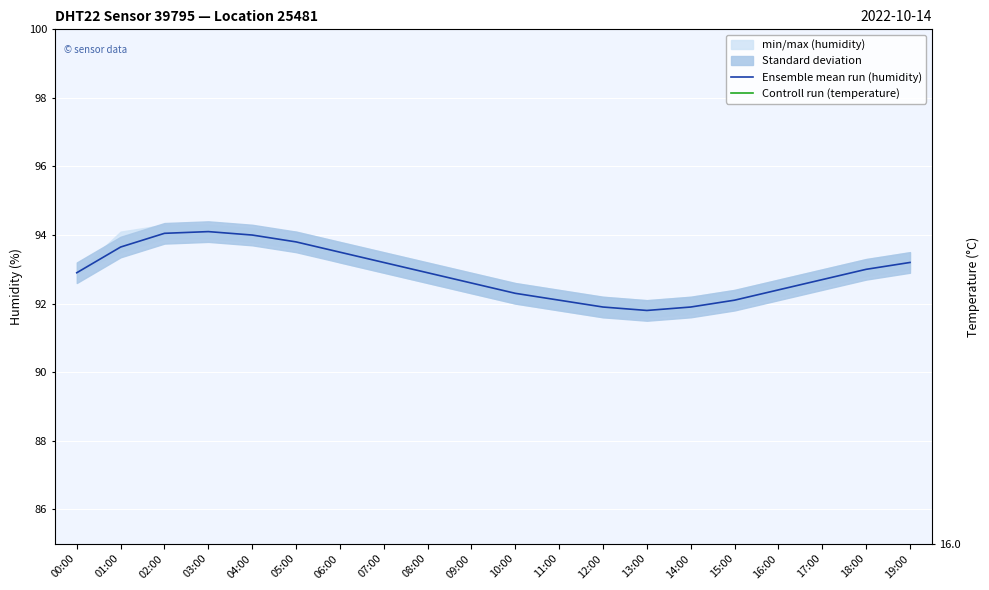

What value does the Ensemble mean run (humidity) series have at 05:00?

93.8